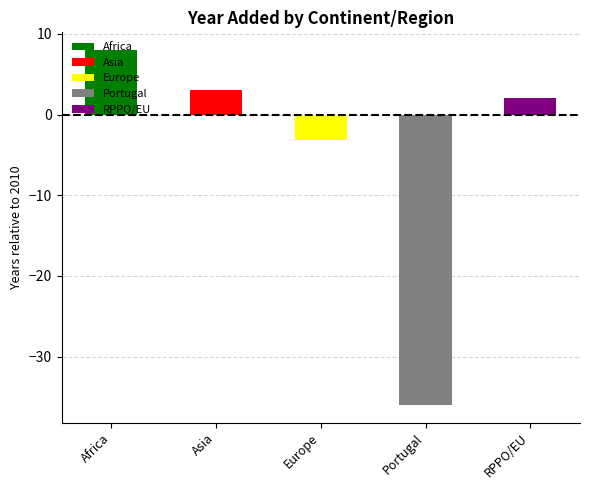

The value at RPPO/EU is 594.2. True or false?

False